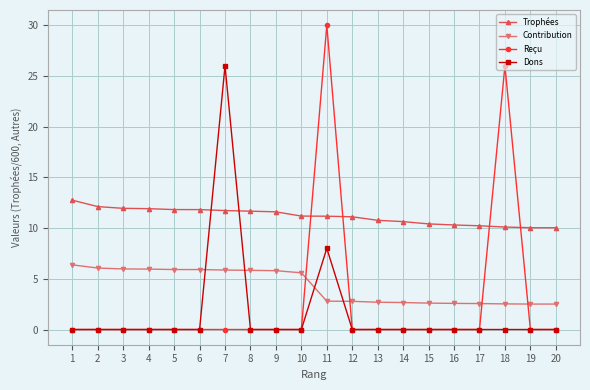

Which series has the widest spread of values?

Reçu